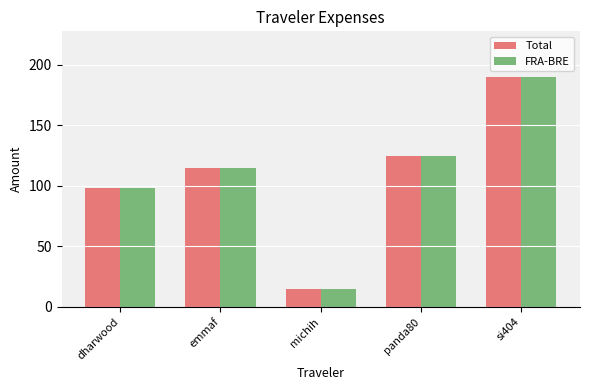

What is the total value across all series at michih?

29.0